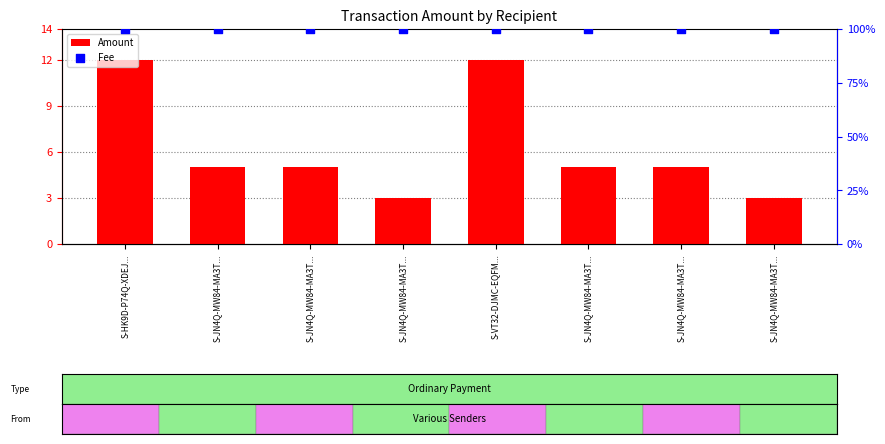

Is the value of Amount at S-HK9D-P74Q-XDEJ... greater than the value of Fee at S-JN4Q-MW84-MA3T...?

No